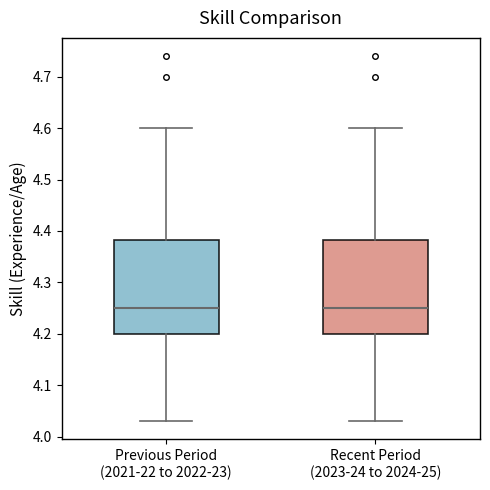

Reading left to right, read every box against the y-axis: the position of its median line, the range the box covers, and the ends of its whiskers. The values are not printed on the chart, so give them approximately, as read against the axis.

Previous Period (2021-22 to 2022-23): median 4.25, box 4.20 to 4.38, whiskers 4.03 to 4.60
Recent Period (2023-24 to 2024-25): median 4.25, box 4.20 to 4.38, whiskers 4.03 to 4.60